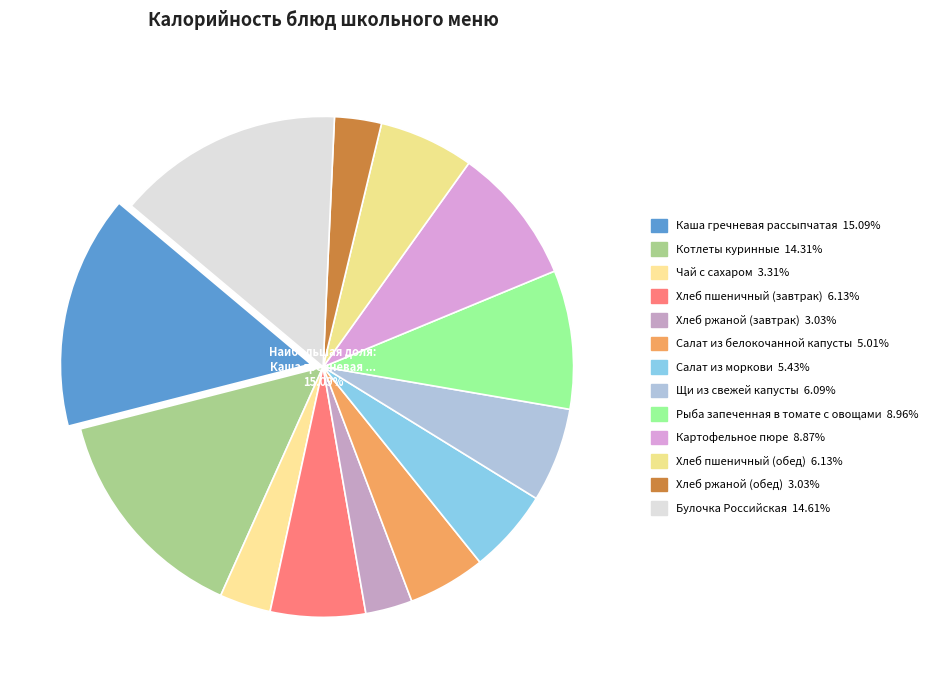

Is there a majority slice in this chart?

No